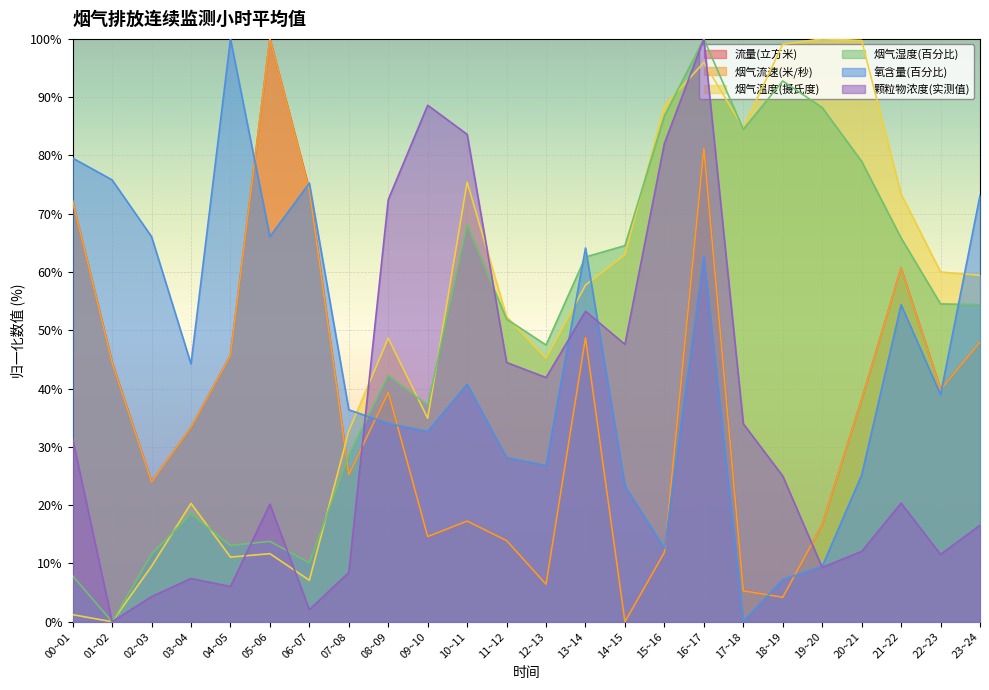

True or false: 烟气温度(摄氏度) and 颗粒物浓度(实测值) intersect in this chart.

True